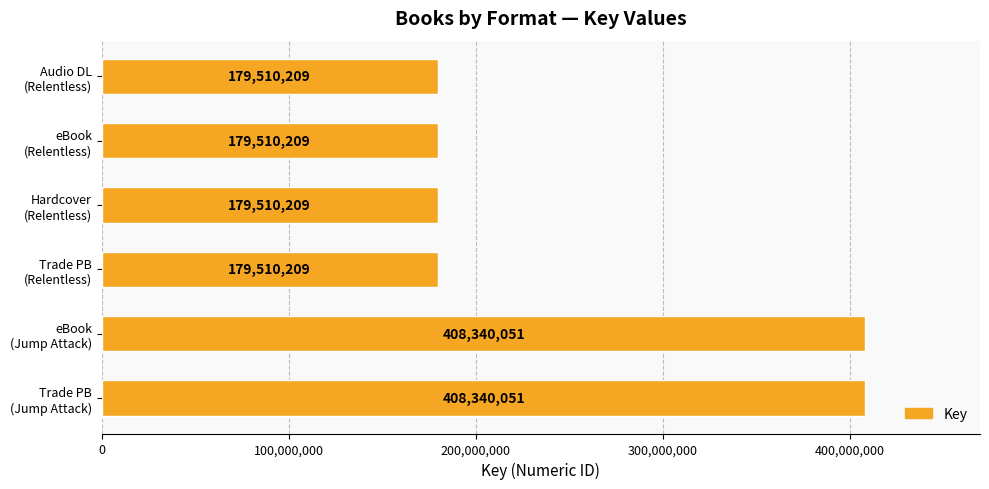

Are the bars horizontal?

Yes